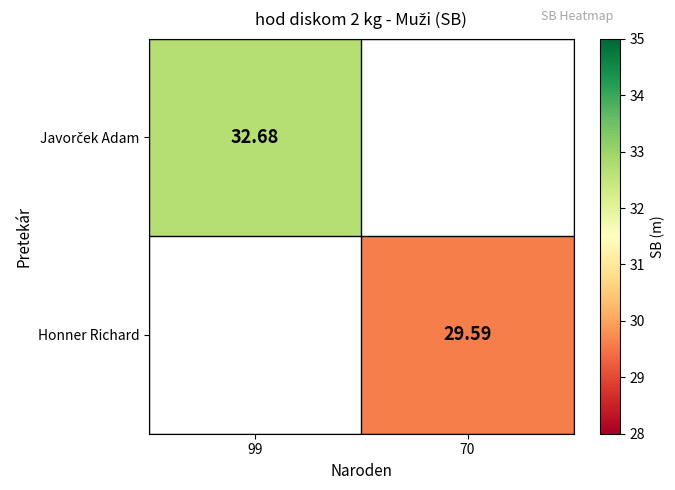

Which category has the highest value in the Javorček Adam series?

99